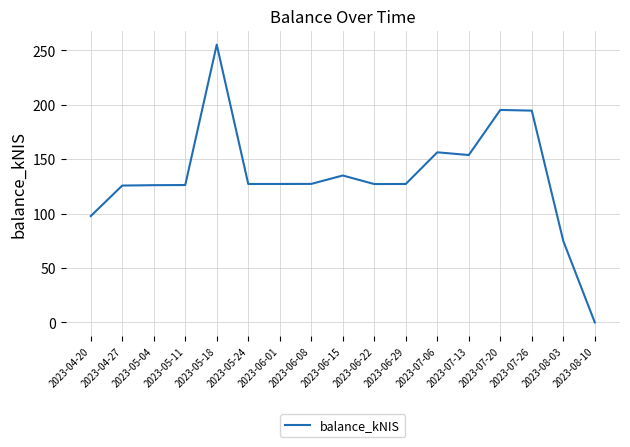

What is the difference between the values at 2023-06-22 and 2023-08-03?

52.3